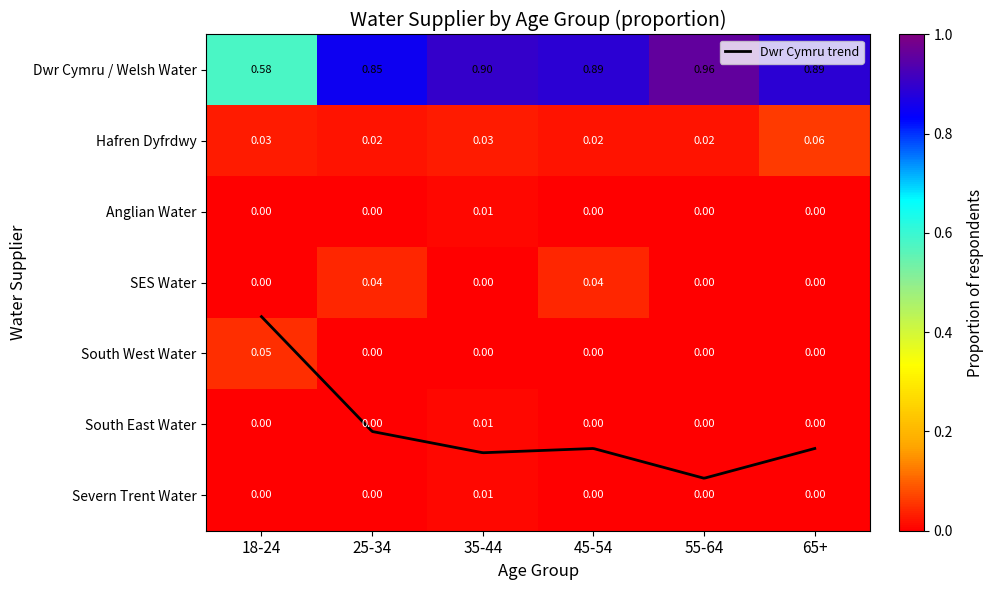

Count the SES Water values in the range 0 to 1.

6